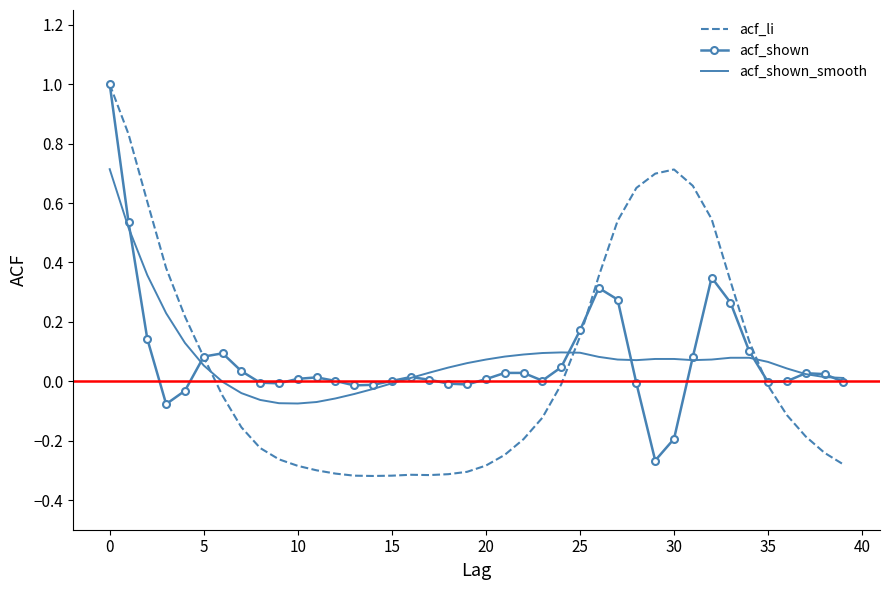

What is the greatest value displayed?

1.0